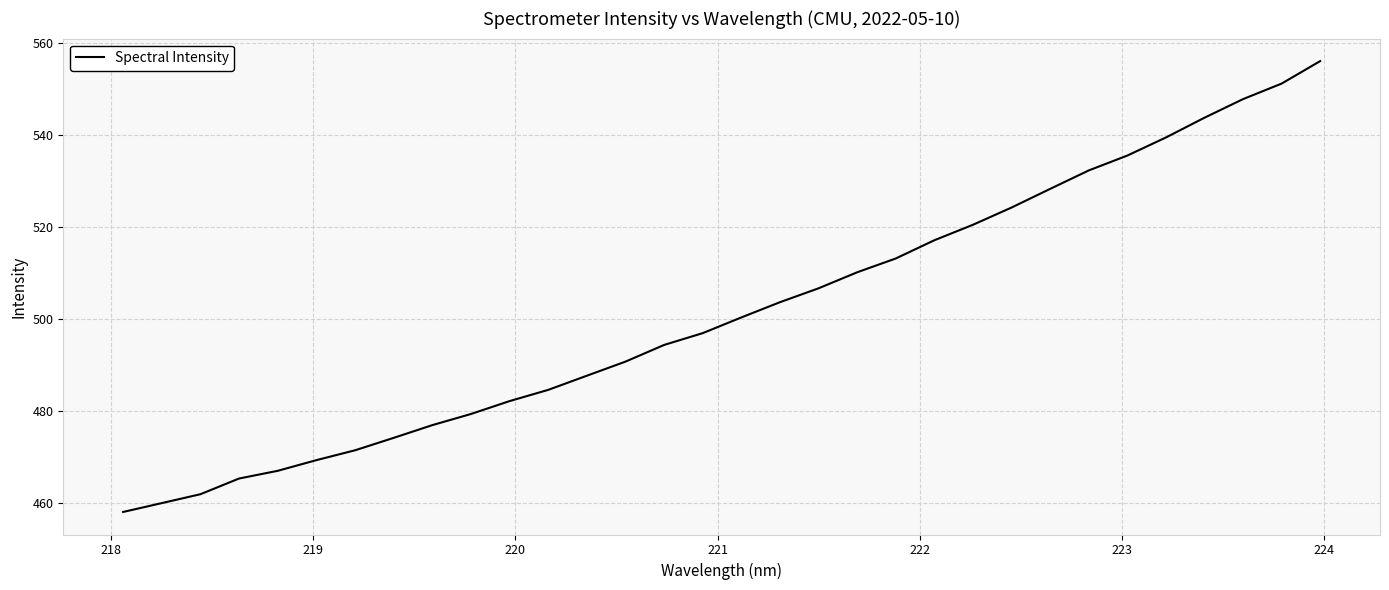

What is the difference between the maximum and minimum values?

98.0